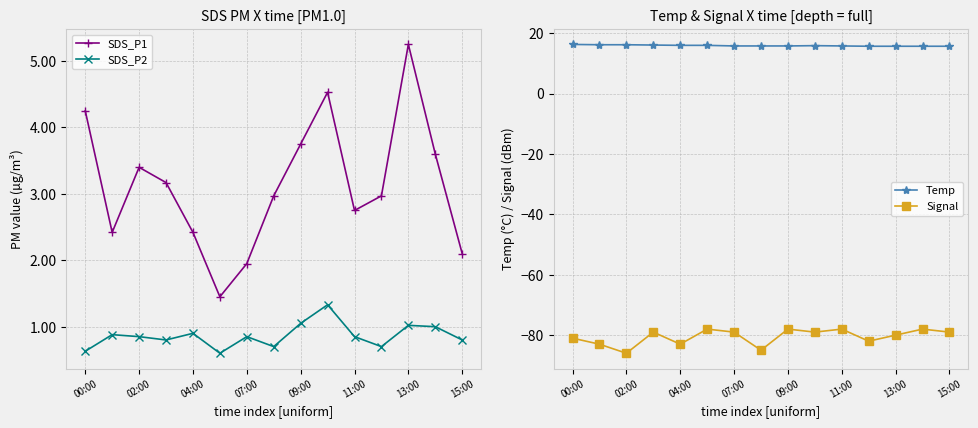

The value of SDS_P2 at 09:00 is 1.6. True or false?

False